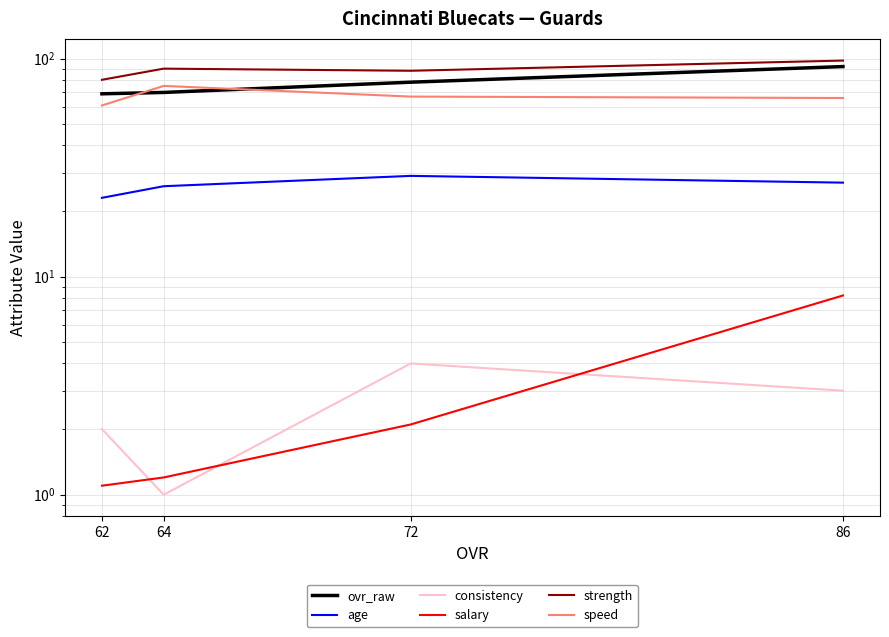

At which category does the chart reach its minimum across all series?

64